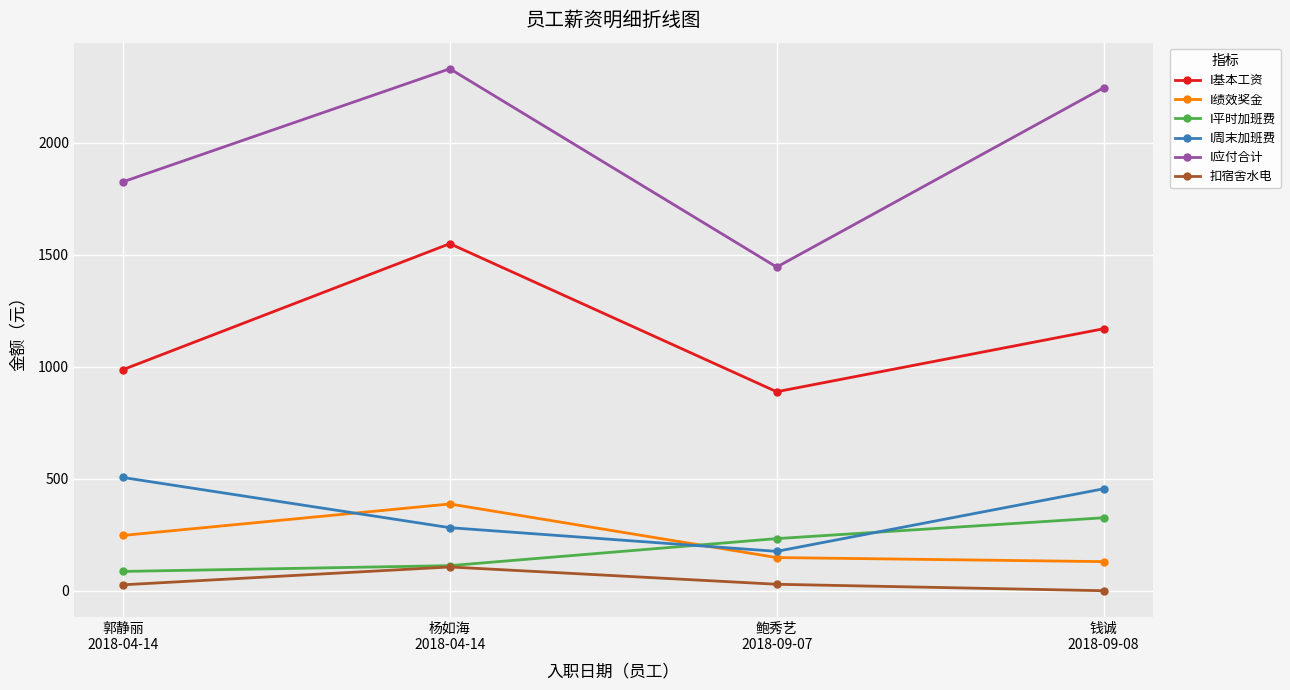

Which category has the highest value in the I平时加班费 series?

钱诚
2018-09-08